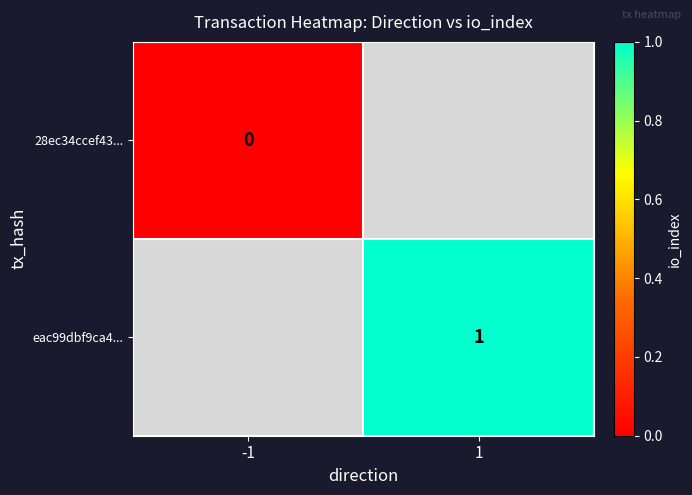

List the labels in order of eac99dbf9ca4... value, largest first.

-1, 1